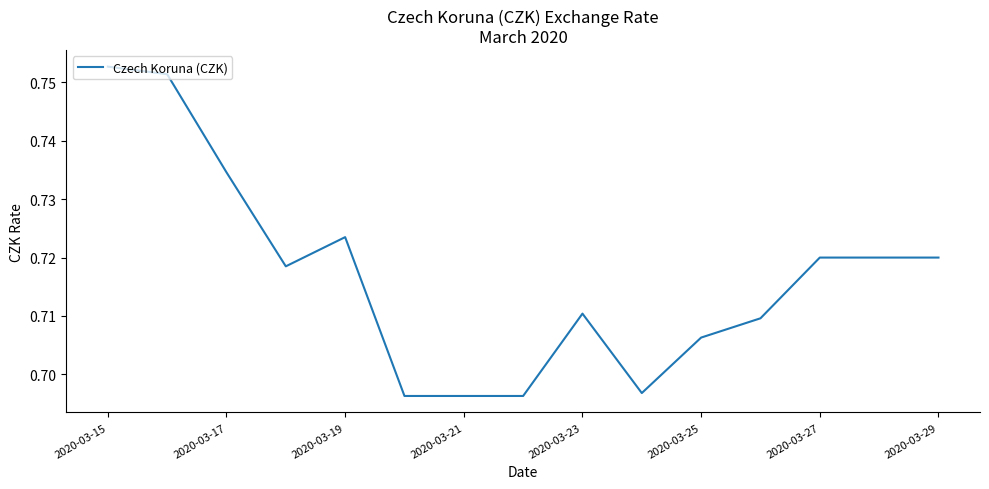

The value at 2020-03-23 is 1.2. True or false?

False